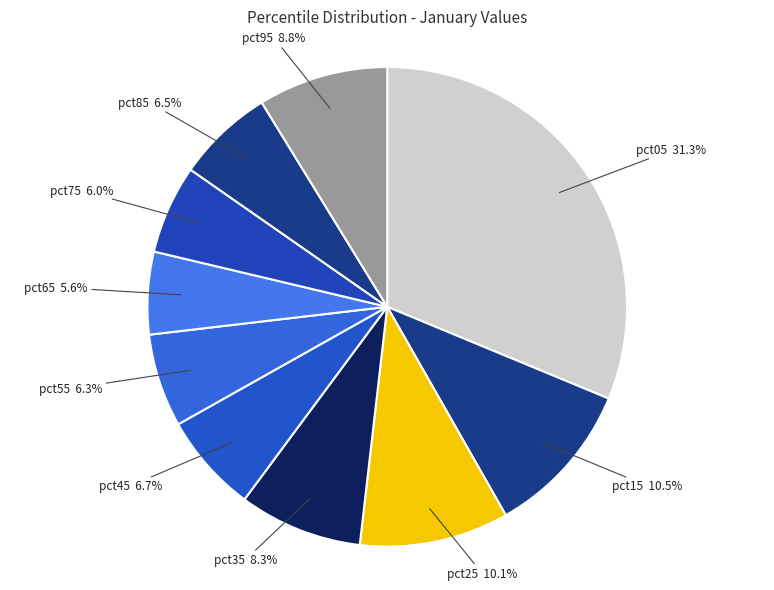

Combined, what portion of the pie is pct95 and pct75?

14.8%